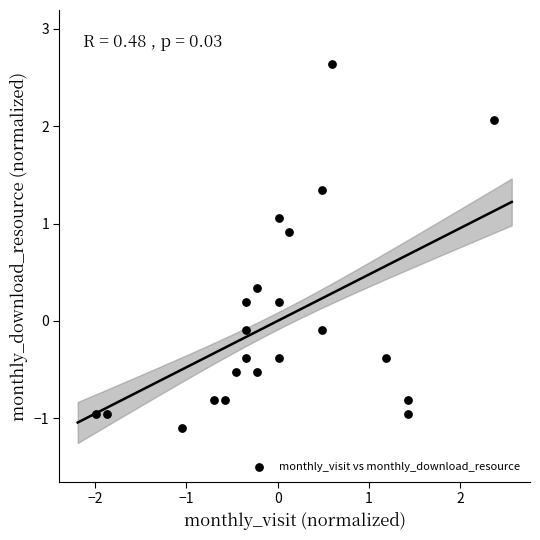

What is the range of Y values (max minus min)?

3.7